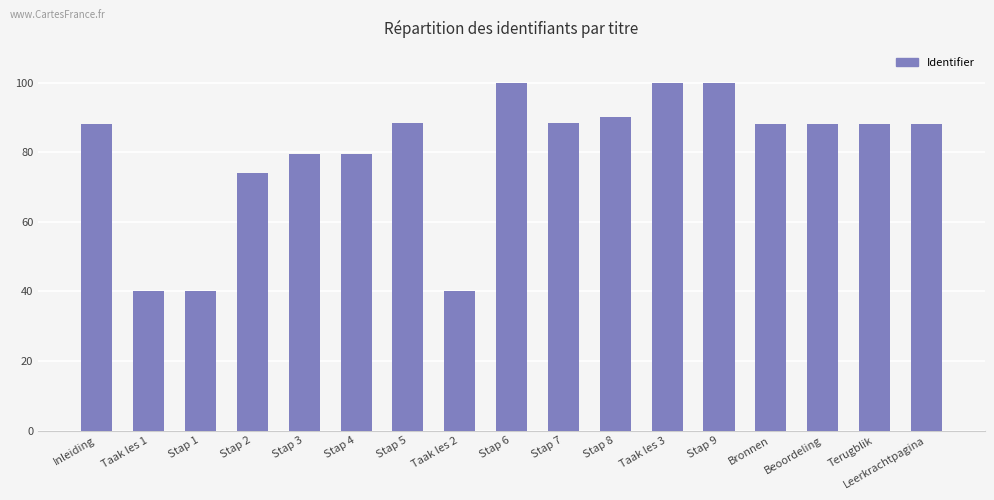

What position from the right is Stap 2?

14